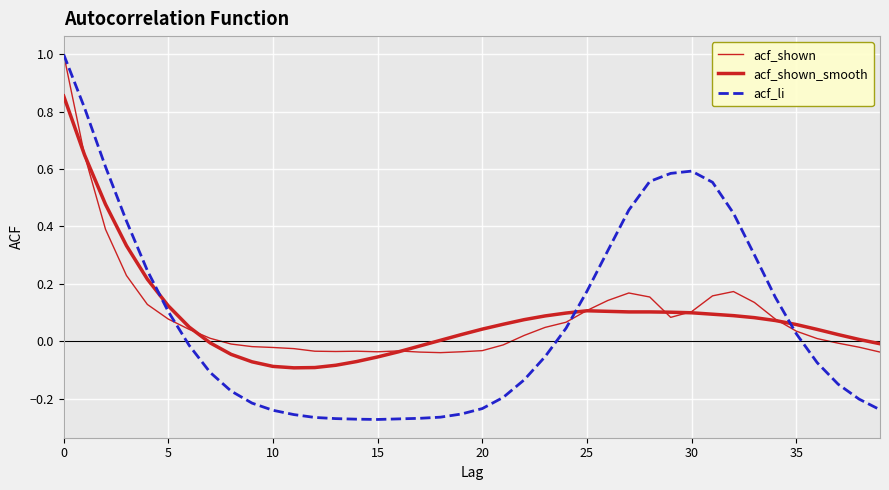

Count the number of categories in the chart.

40